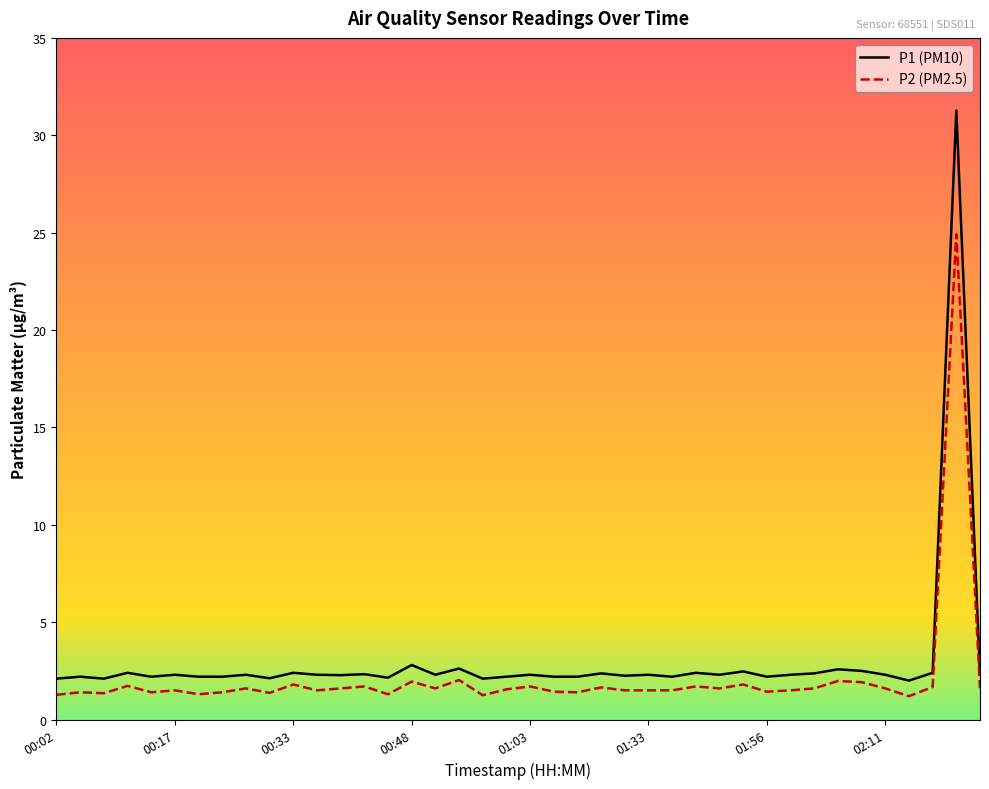

Which series has the widest spread of values?

P1 (PM10)